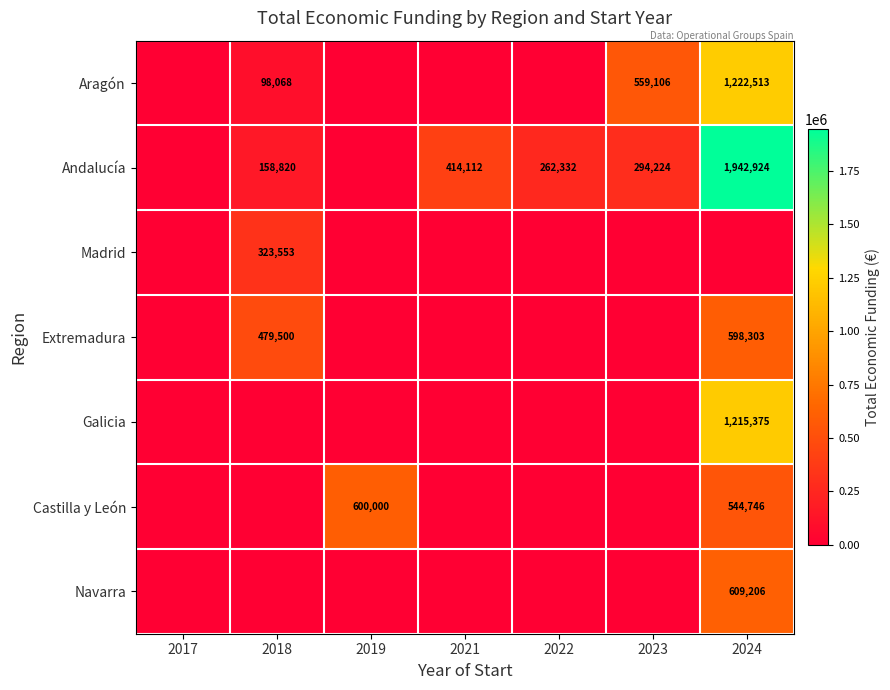

Is the value of Galicia at 2024 greater than the value of Andalucía at 2023?

Yes